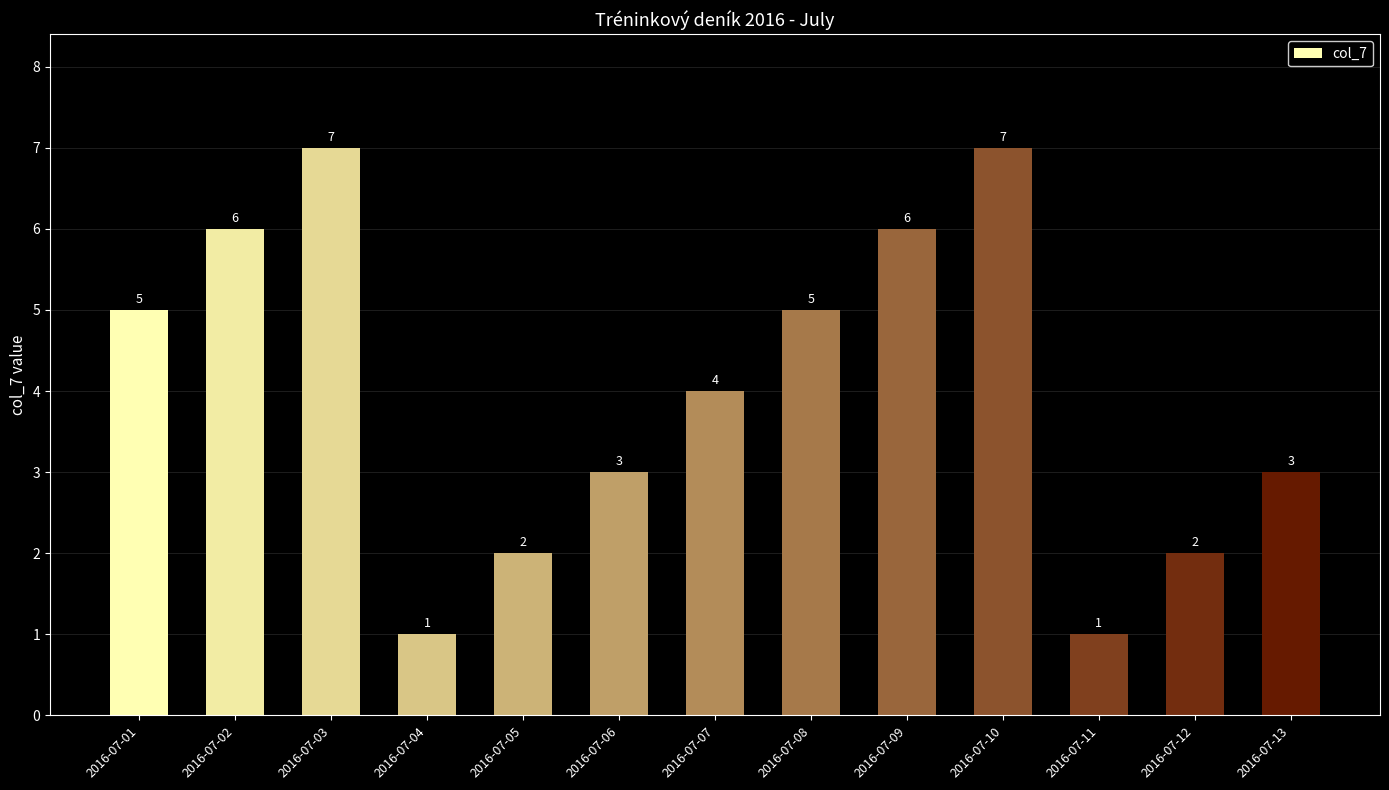

At which label is the value closest to 4?

2016-07-07